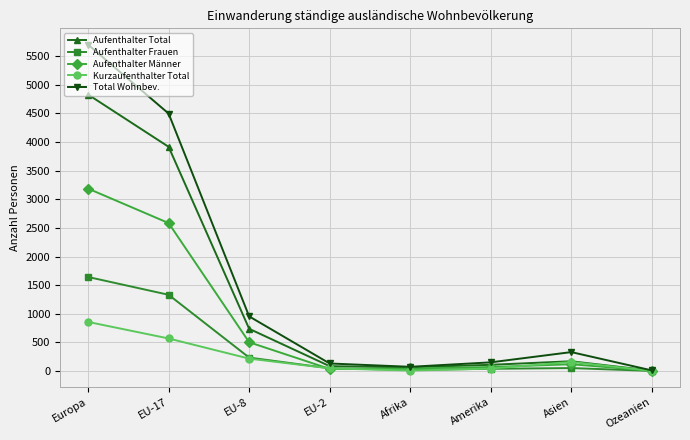

What is the label of the 8th point from the right?

Europa